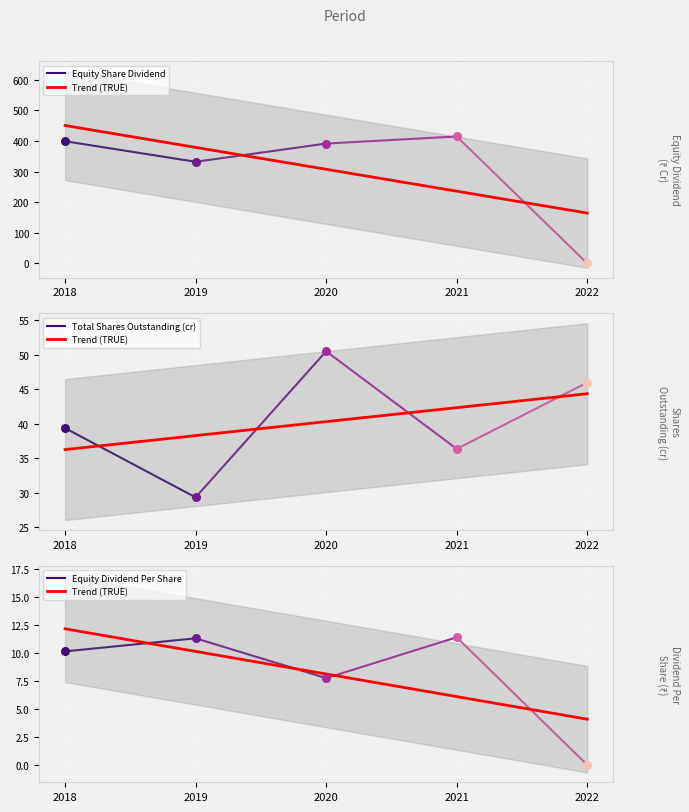

Is the value of Total Shares Outstanding (cr) at 2020 greater than the value of Equity Dividend Per Share at 2021?

Yes